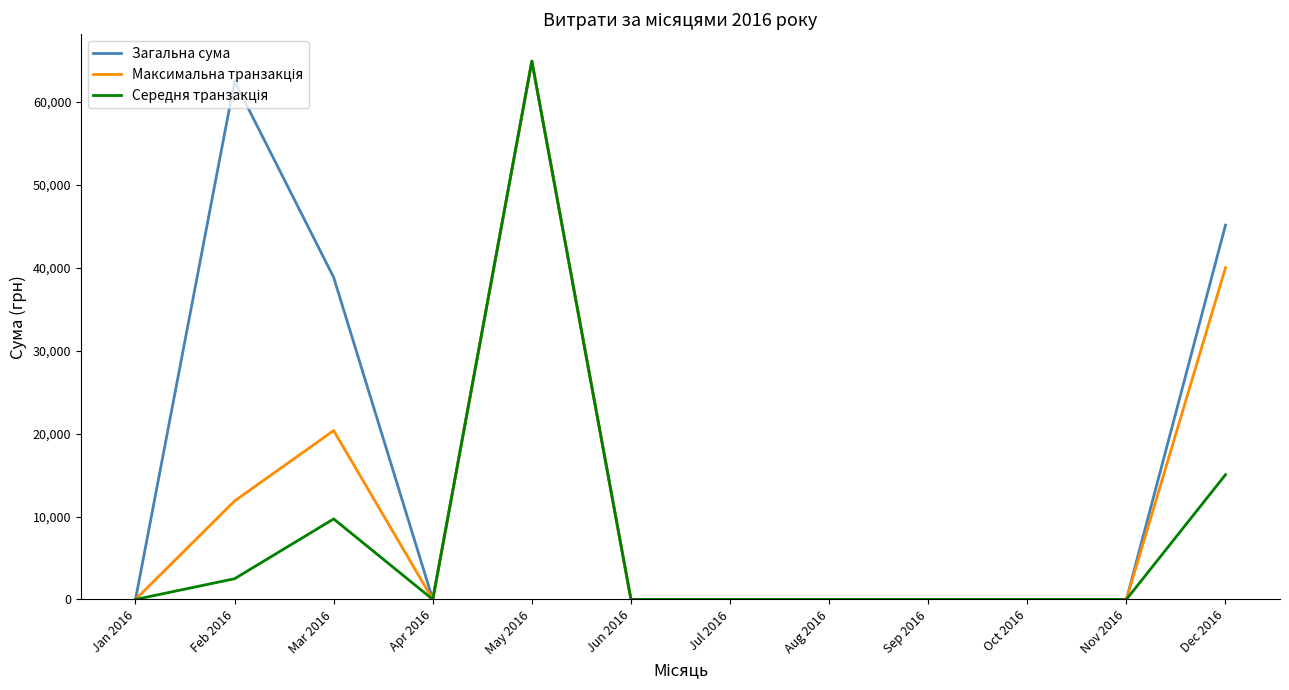

At which label does Загальна сума reach its peak?

May 2016